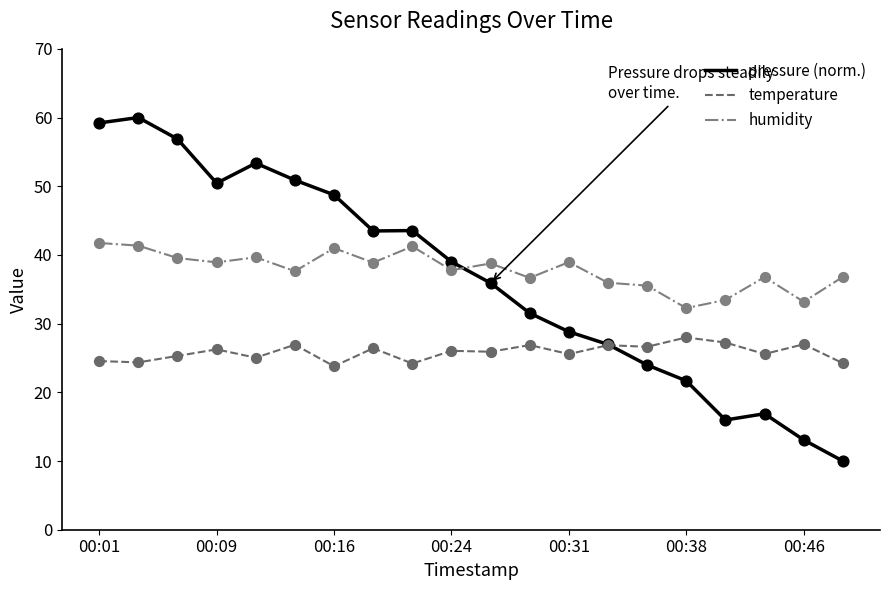

Which series has the widest spread of values?

pressure (norm.)